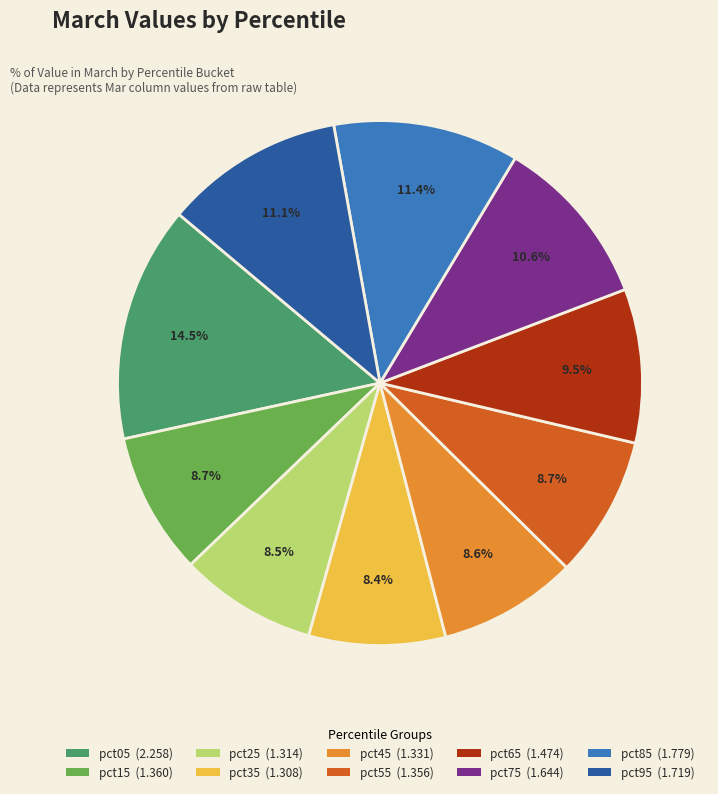

Is there a majority slice in this chart?

No